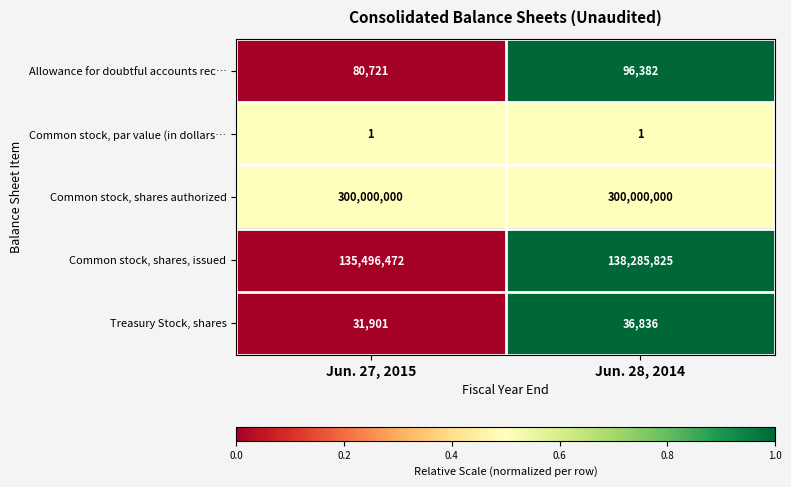

At which category is the sum across all series the highest?

Jun. 28, 2014